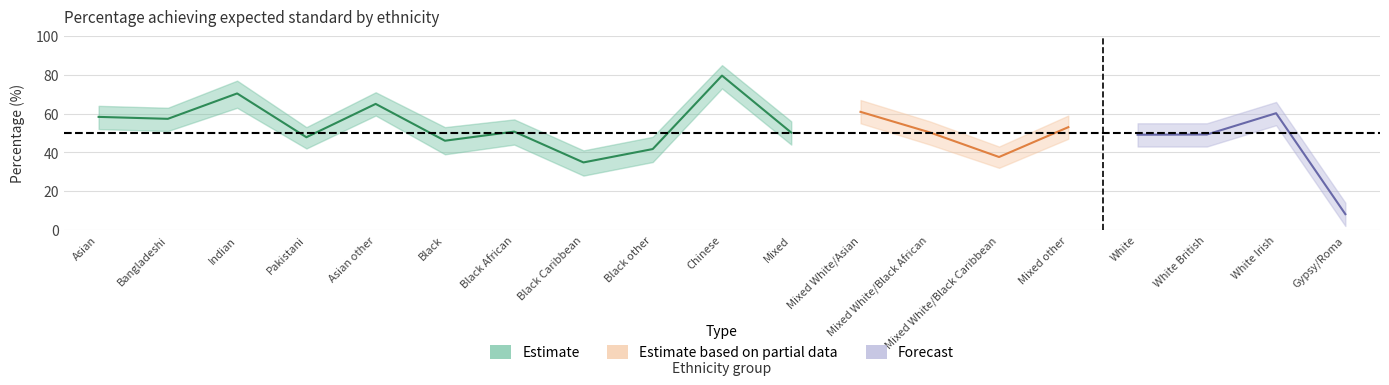

True or false: White has a value of 49.2 at Bangladeshi.

True